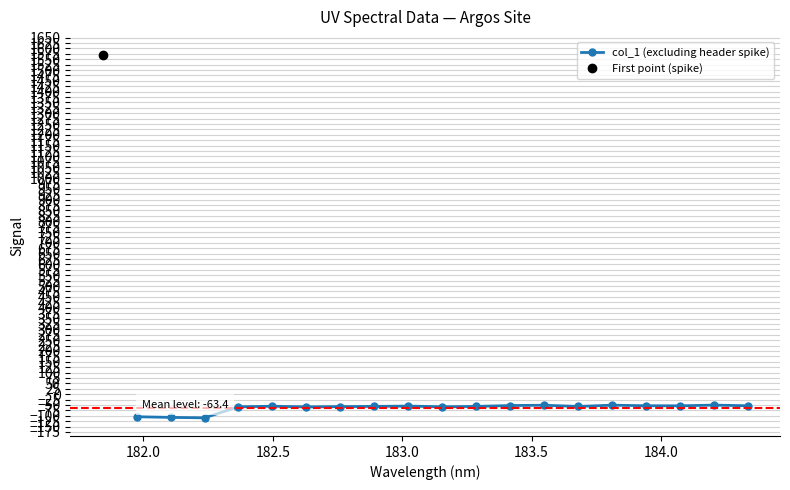

What is the minimum value shown in the chart?

-109.7